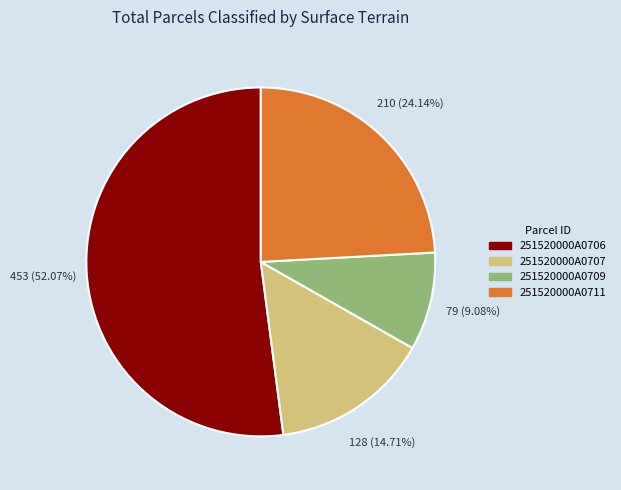

Is the sum of 251520000A0707 and 251520000A0709 greater than half?

No